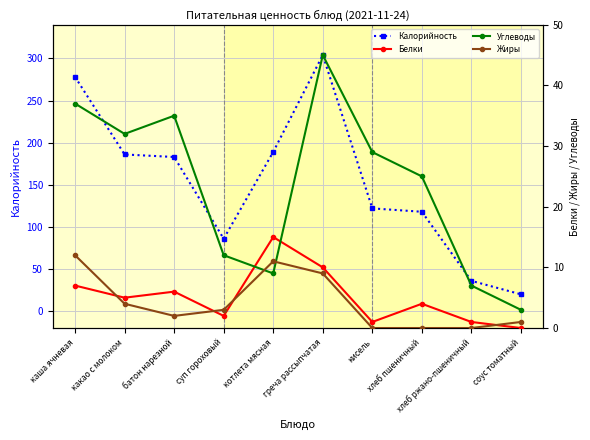

How many values in the Белки series are below 5?

5